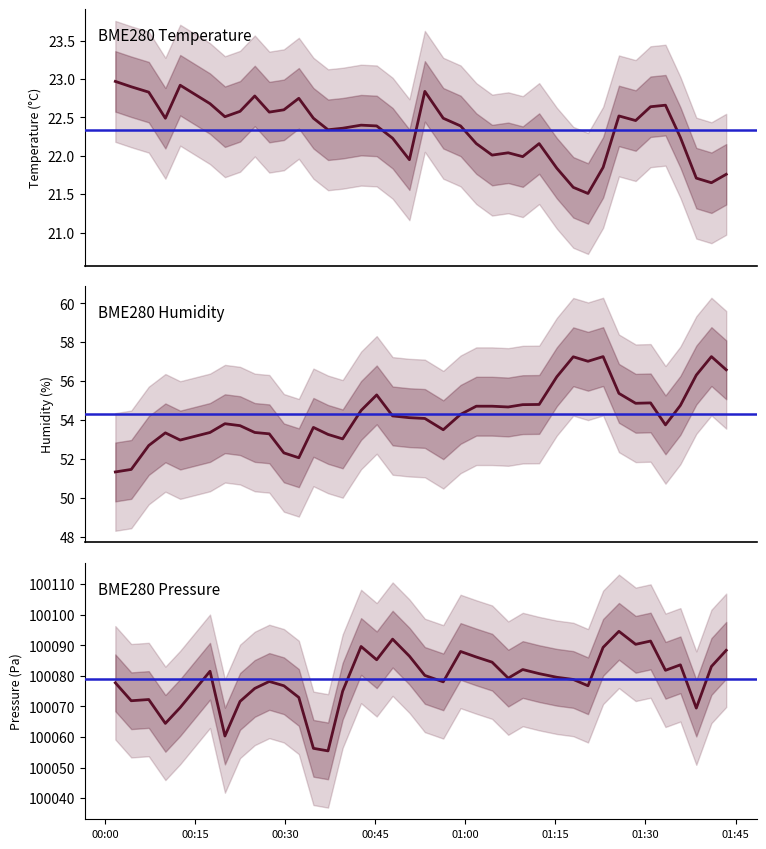

How many values in the BME280_humidity series are below 54?

17